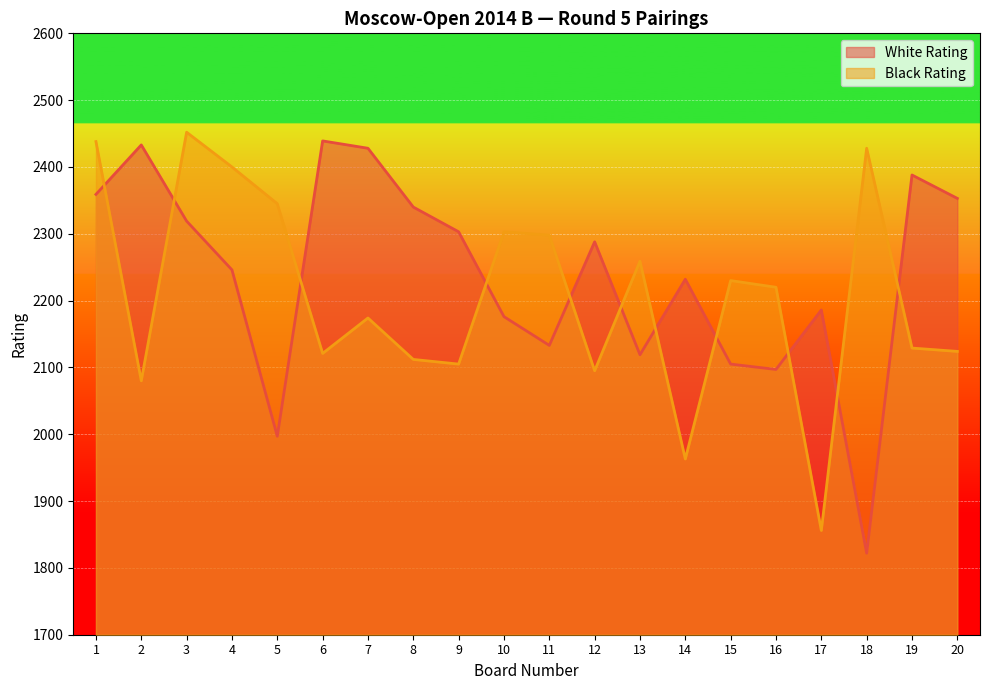

What is the total value across all series at 7?

4602